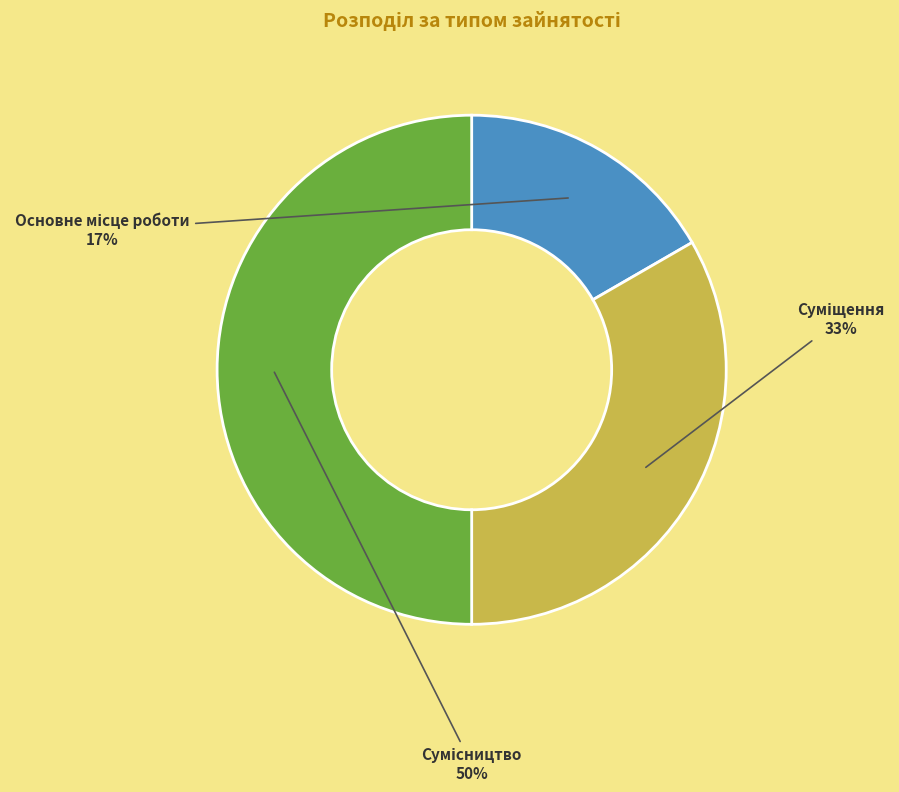

To the nearest percent, what is the difference between the largest and smallest slice percentages?

33%